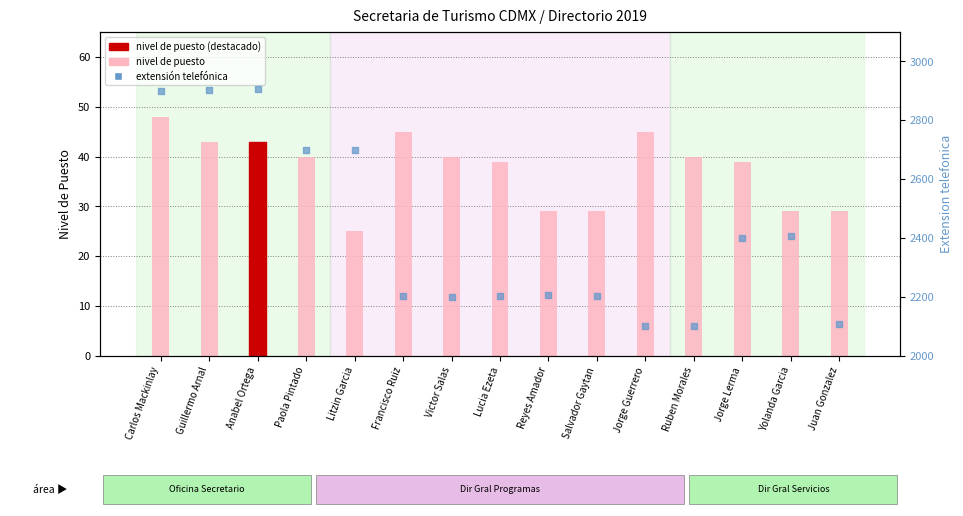

Which series has the largest total across all categories?

Extensión telefónica